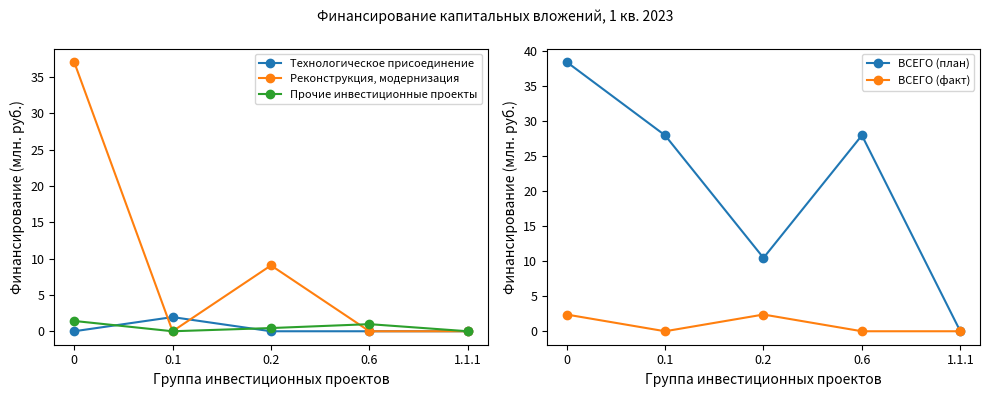

True or false: ВСЕГО (факт) has more than 1 points higher than both neighbors.

False